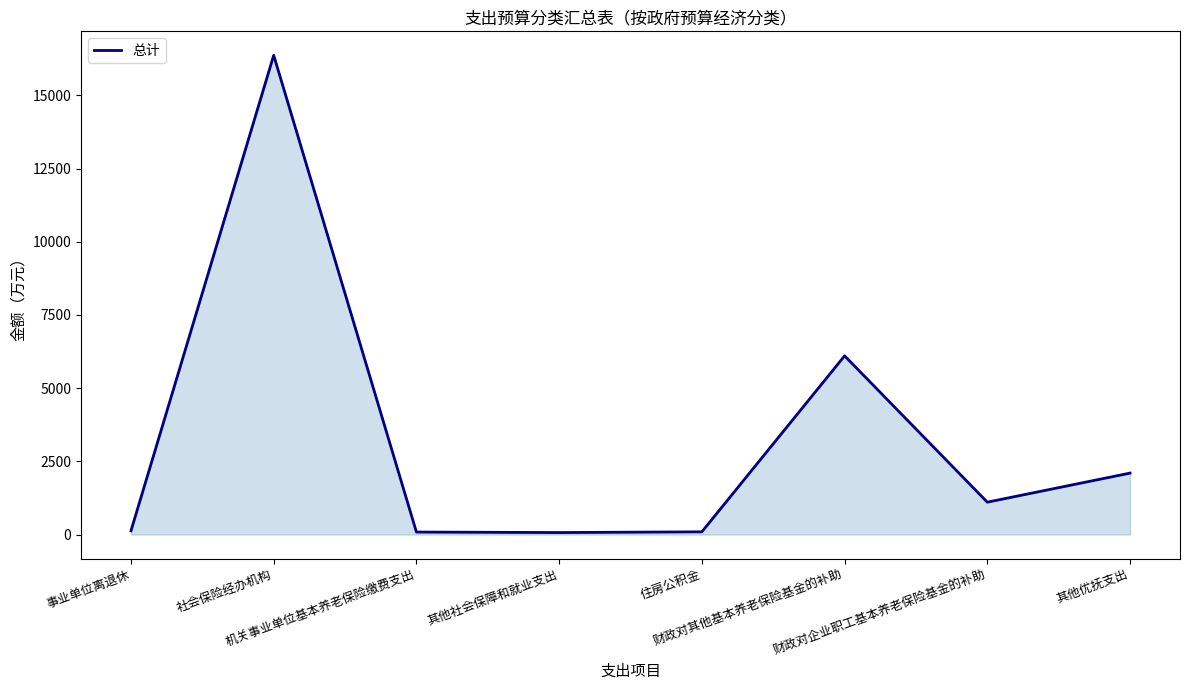

What is the sum of all values?

26061.5